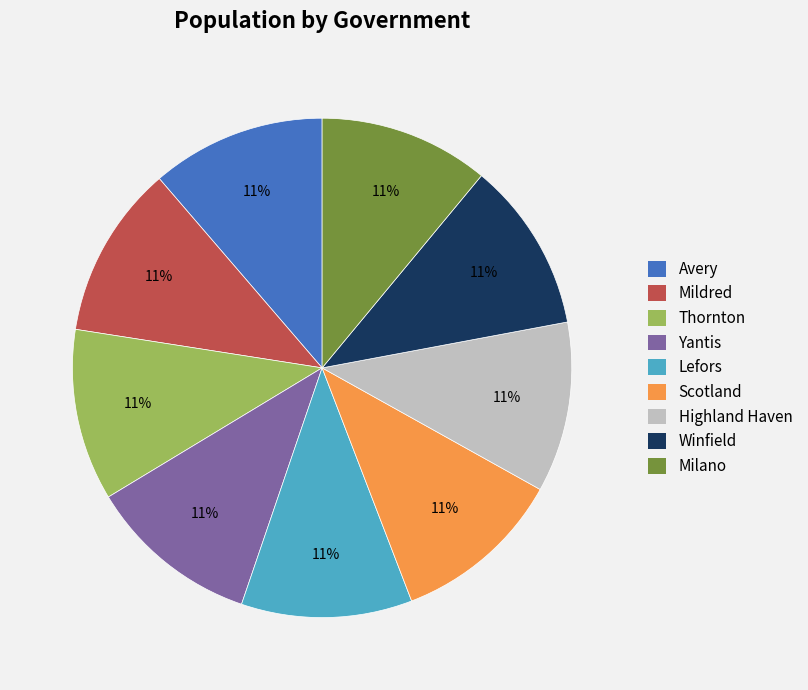

Approximately how many times larger is the value at Lefors compared to Milano?

1.0